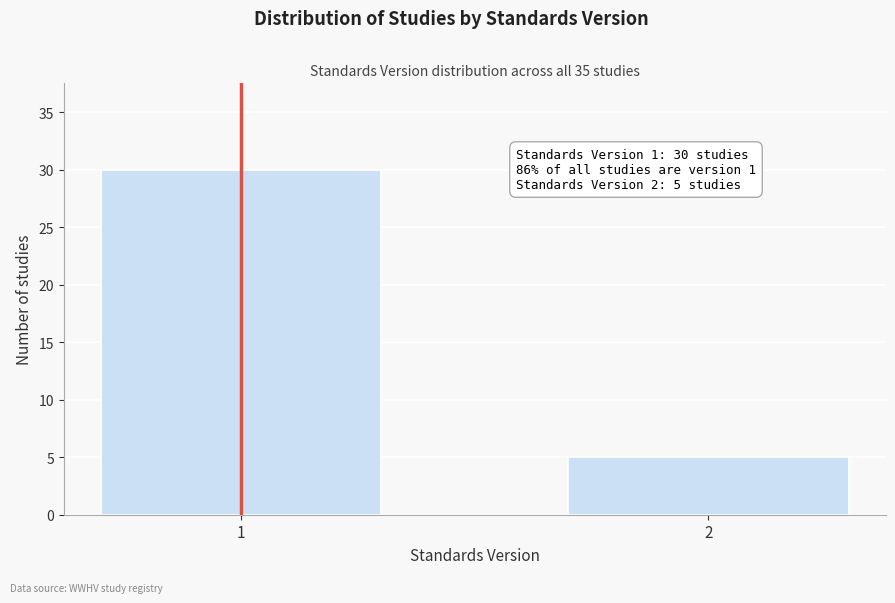

Reading left to right, what are all the values shown in this chart?

1=30	2=5